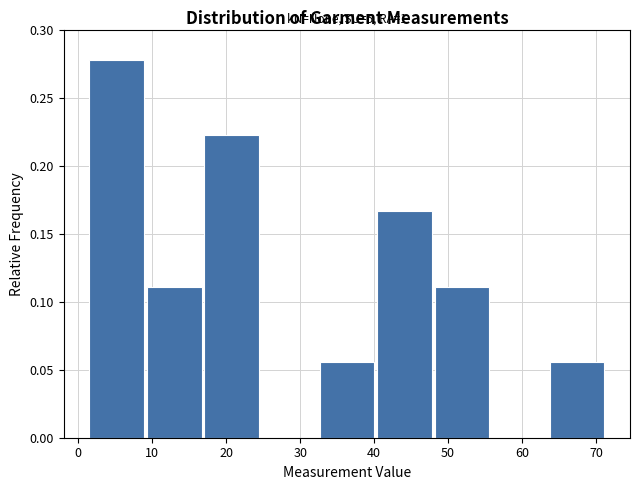

Which range on the x-axis has the tallest bar?

2 to 9